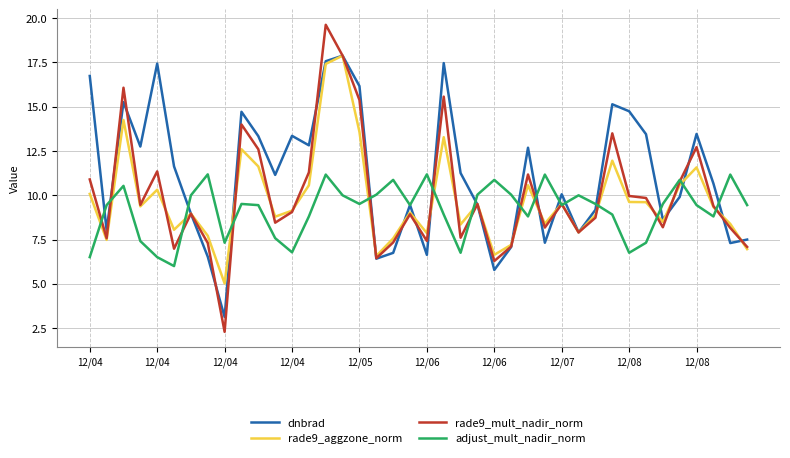

Which series has the widest spread of values?

rade9_mult_nadir_norm